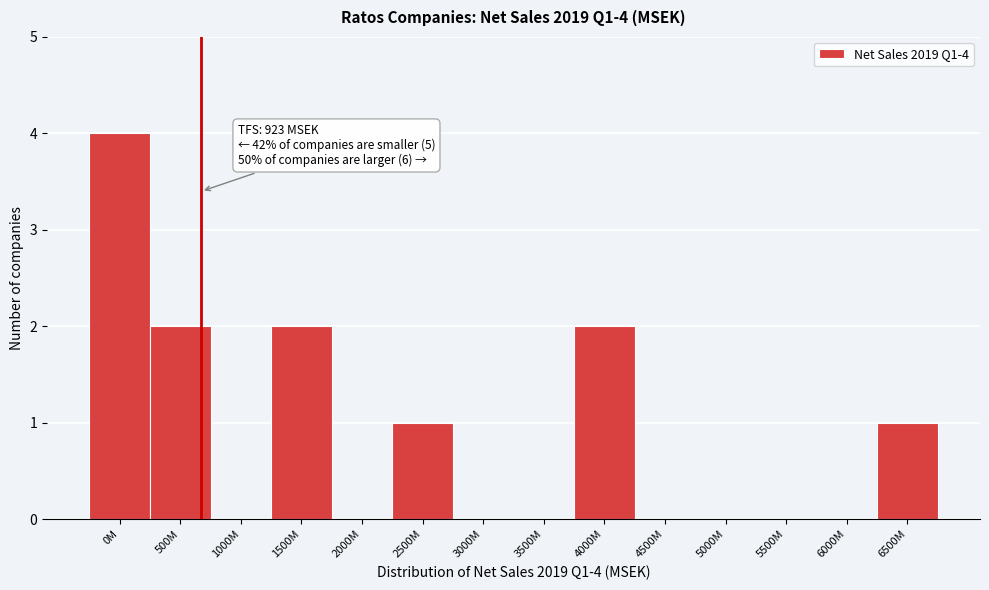

Reading left to right, what are all the values shown in this chart?

0M=4	500M=2	1000M=0	1500M=2	2000M=0	2500M=1	3000M=0	3500M=0	4000M=2	4500M=0	5000M=0	5500M=0	6000M=0	6500M=1